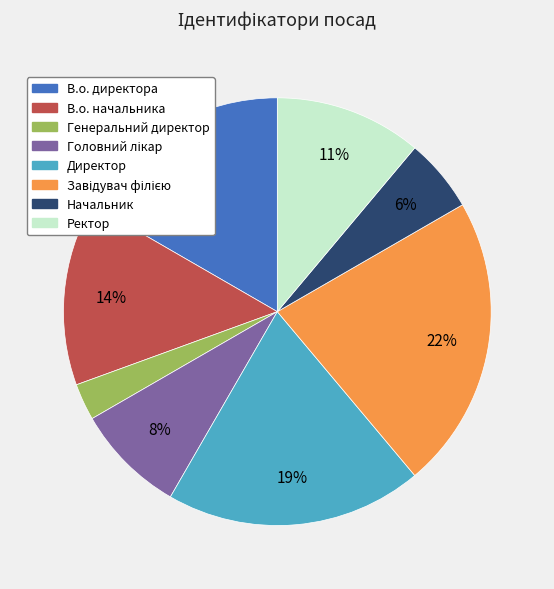

Between В.о. начальника and В.о. директора, which is larger?

В.о. директора